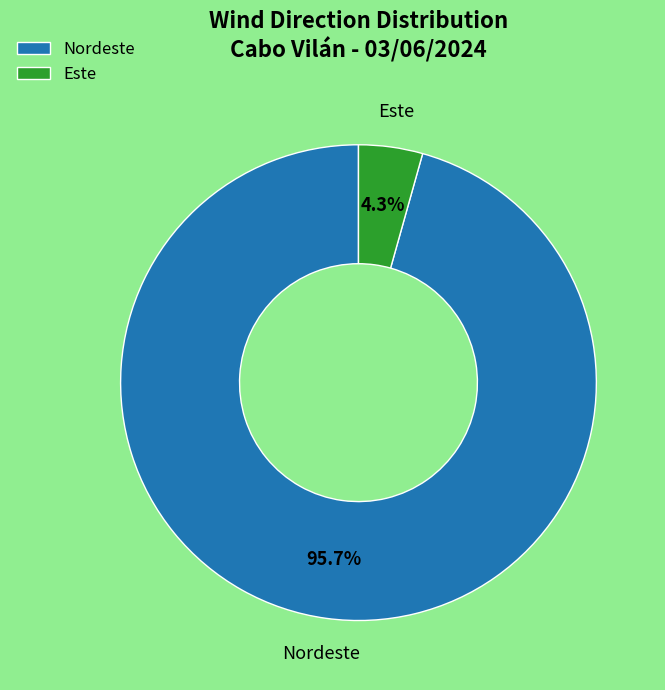

Is there a majority slice in this chart?

Yes